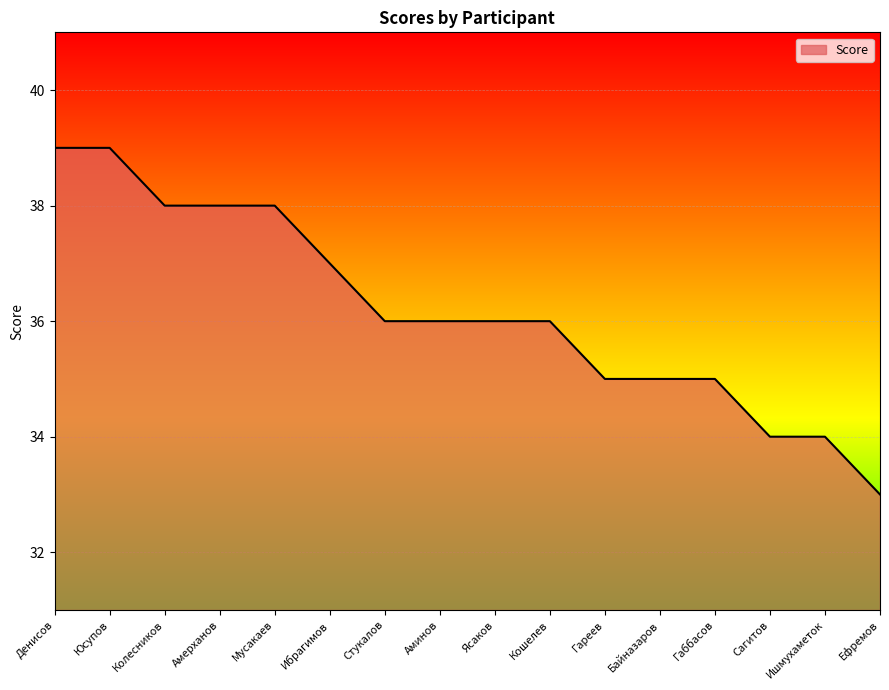

Read the value at Байназаров.

35